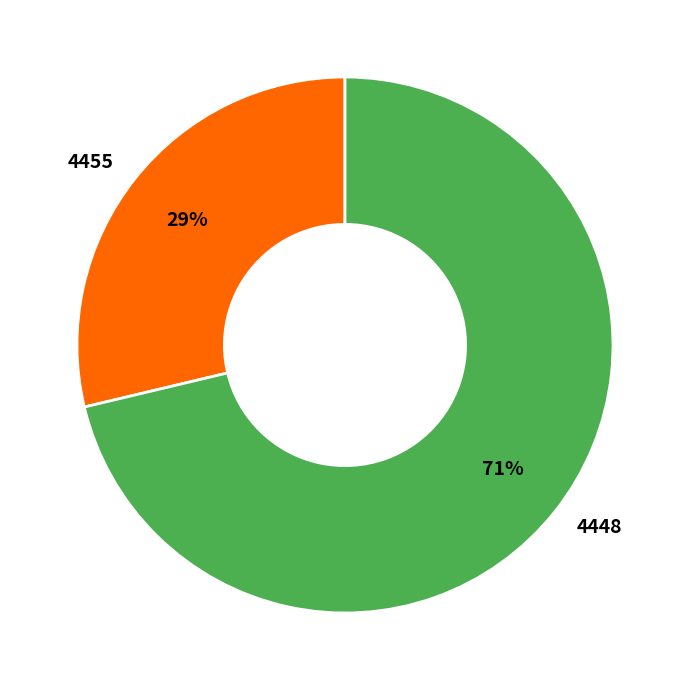

True or false: 4455 accounts for 21% of the total.

False